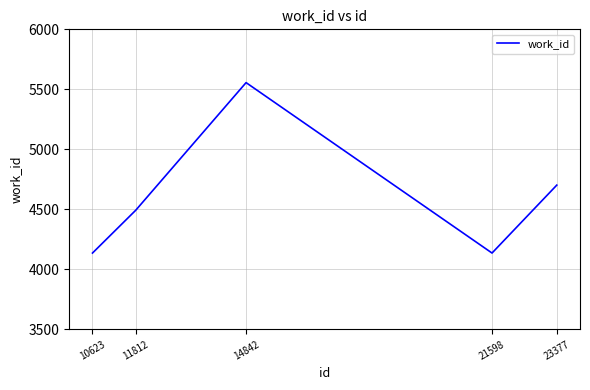

Reading right to left, transcribe all the data shown in this chart.

4702	4136	5556	4493	4136